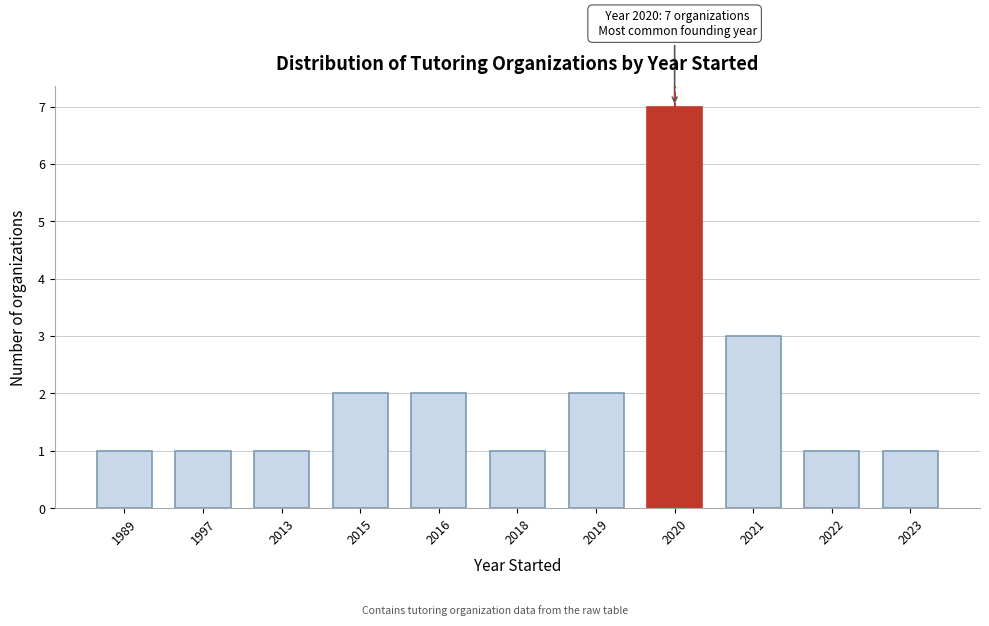

Reading left to right, what are all the values shown in this chart?

1	1	1	2	2	1	2	7	3	1	1